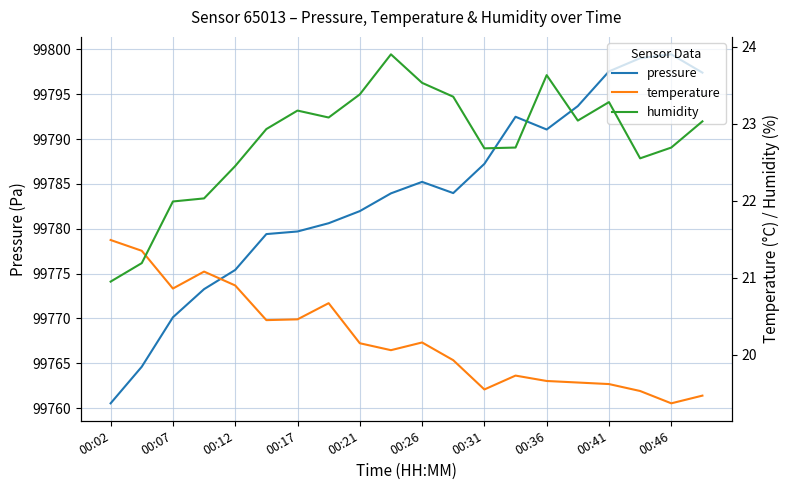

True or false: pressure has a value of 166835.4 at 00:36.

False